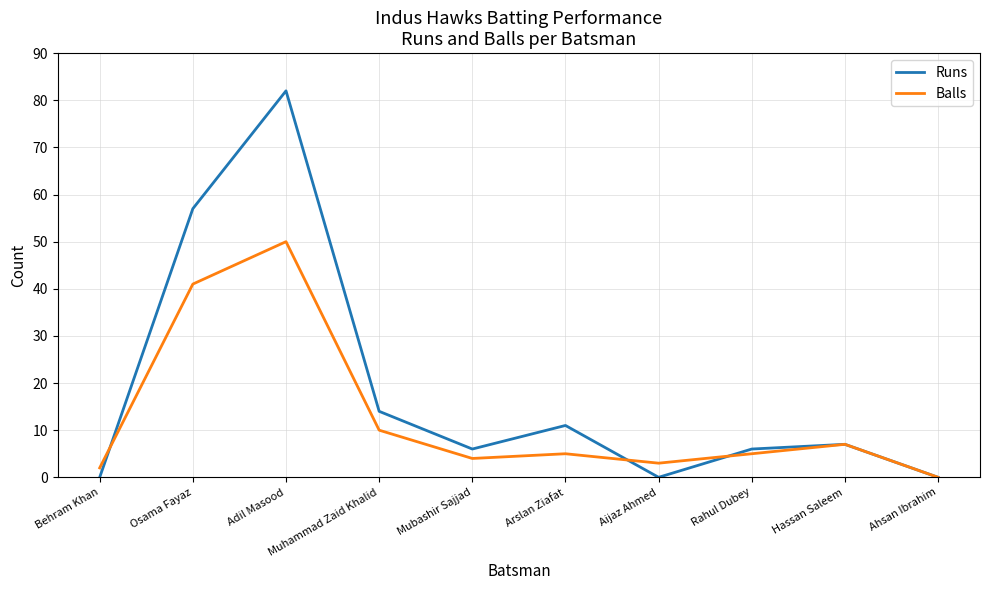

The value of Runs at Mubashir Sajjad is 9. True or false?

False